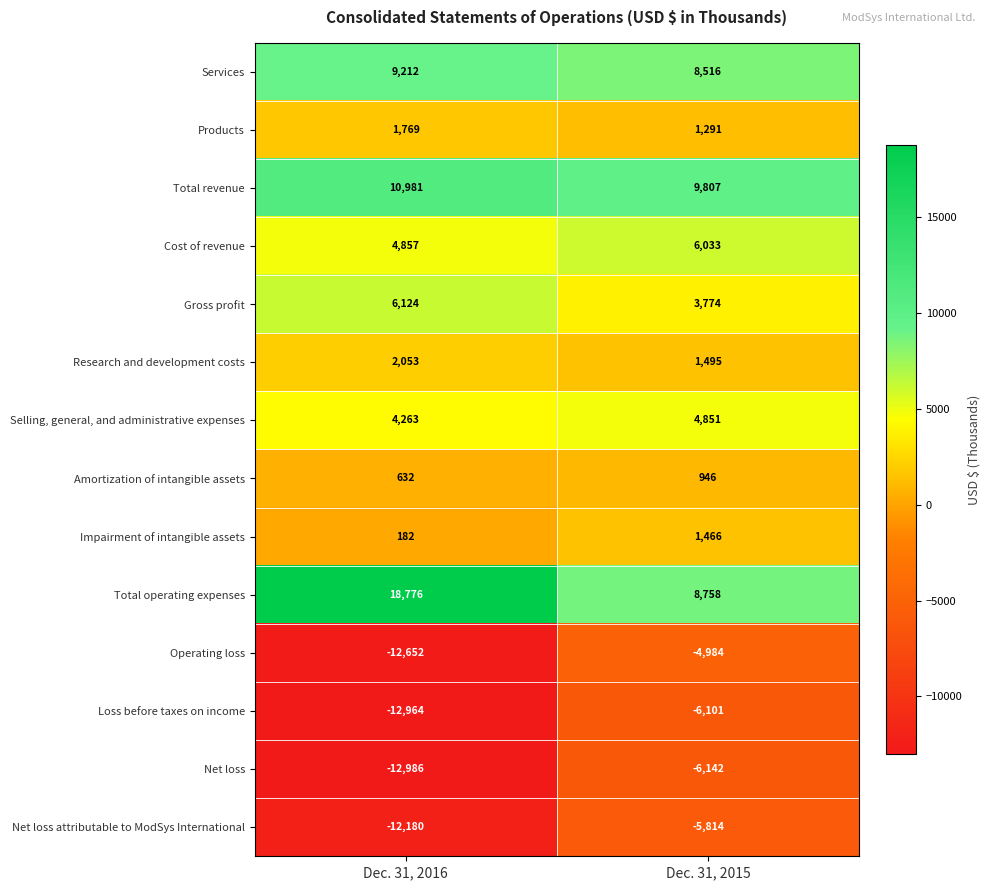

The value of Selling, general, and administrative expenses at Dec. 31, 2016 is 4263. True or false?

True